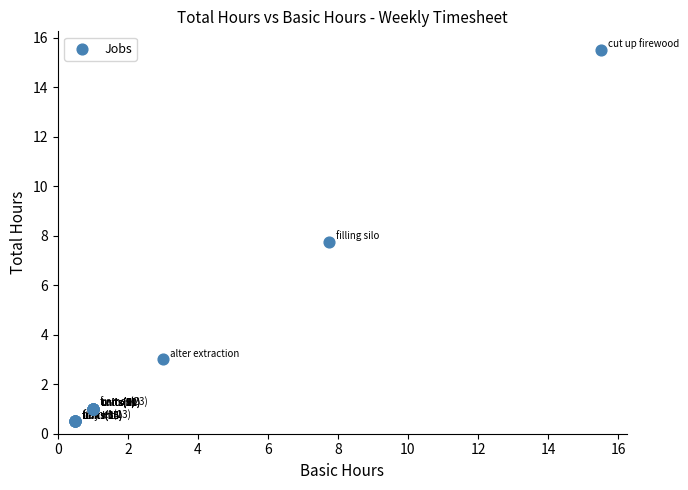

What Y value in the scatter plot is closest to 8?

7.8